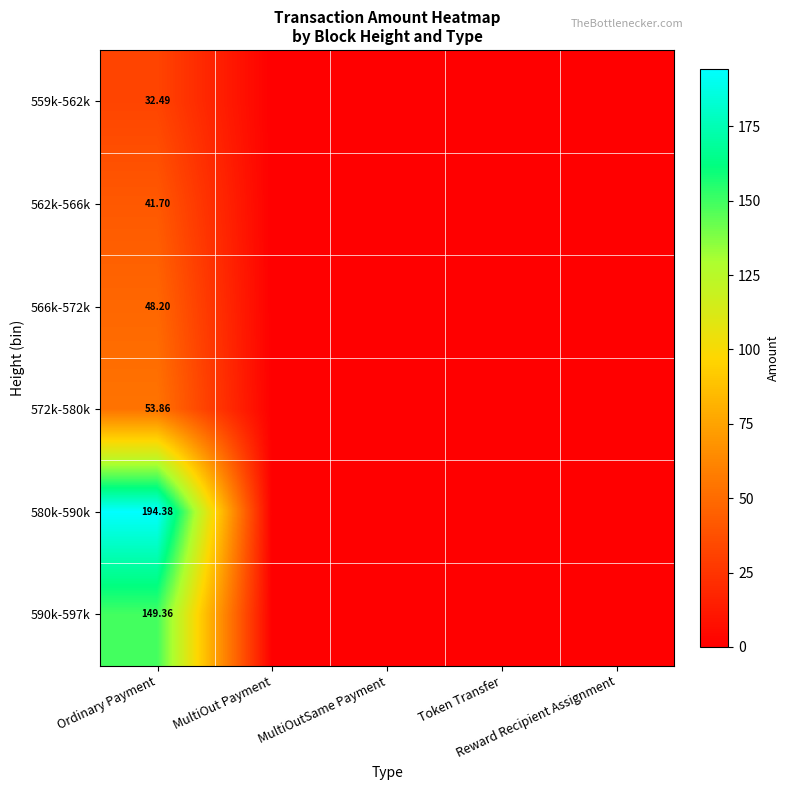

Which series has the widest spread of values?

580k-590k